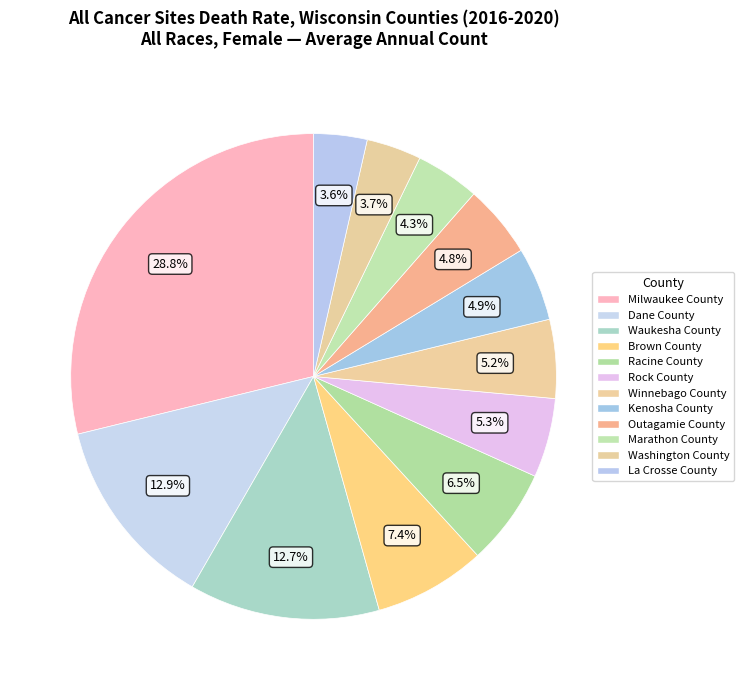

How many slices are in this pie chart?

12